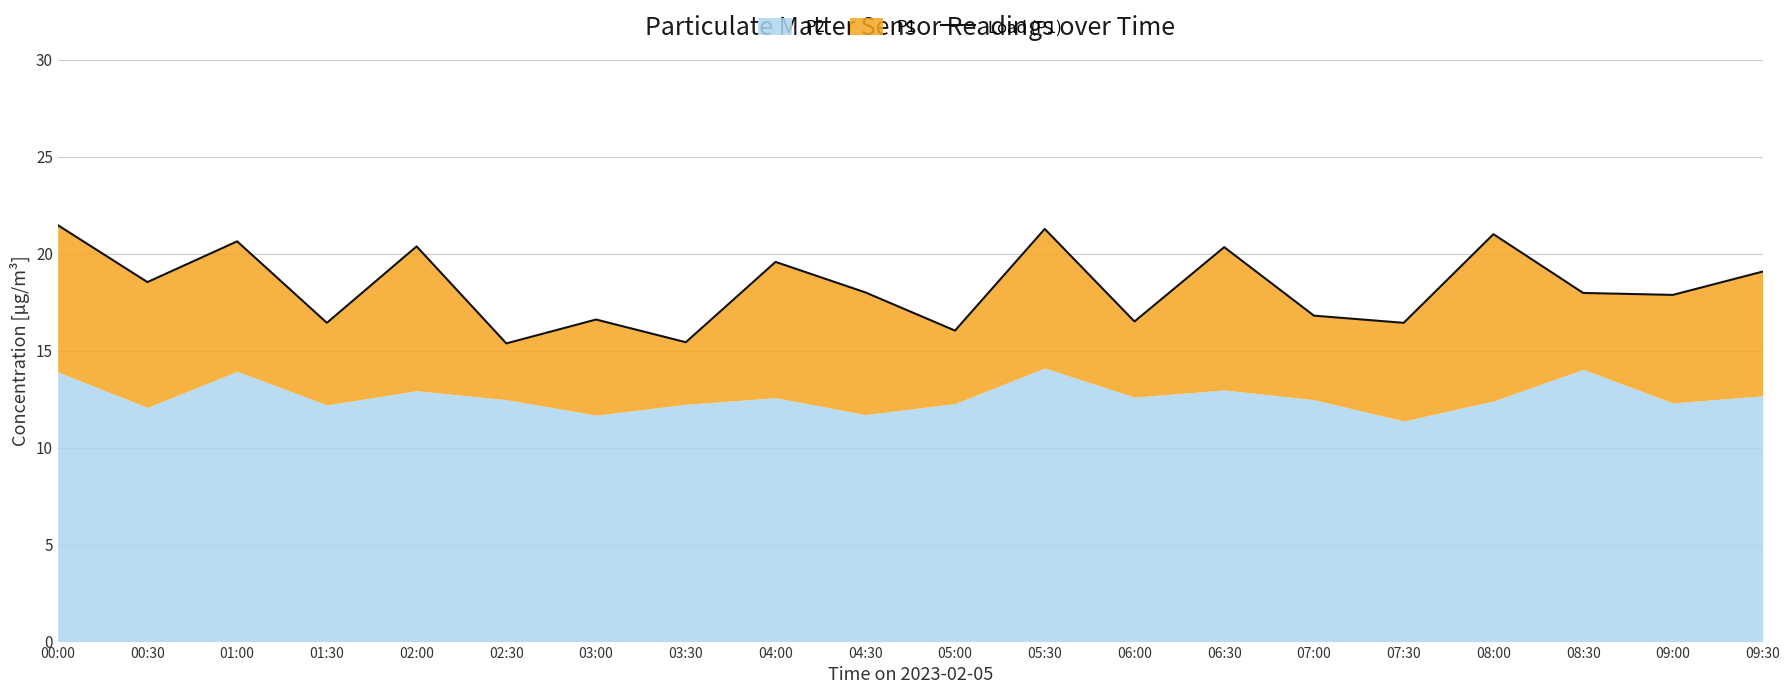

What is the value of the 9th point from the left?

19.6